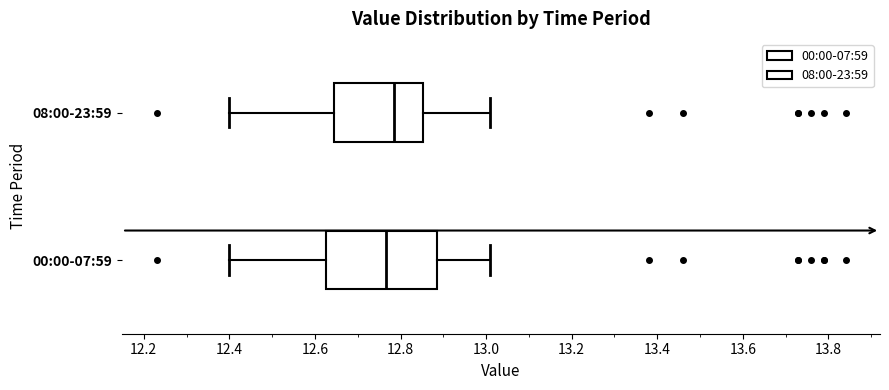

Where is the left edge of the box for 08:00-23:59 on the x-axis? The values are not printed on the chart, so give them approximately, as read against the axis.

12.64